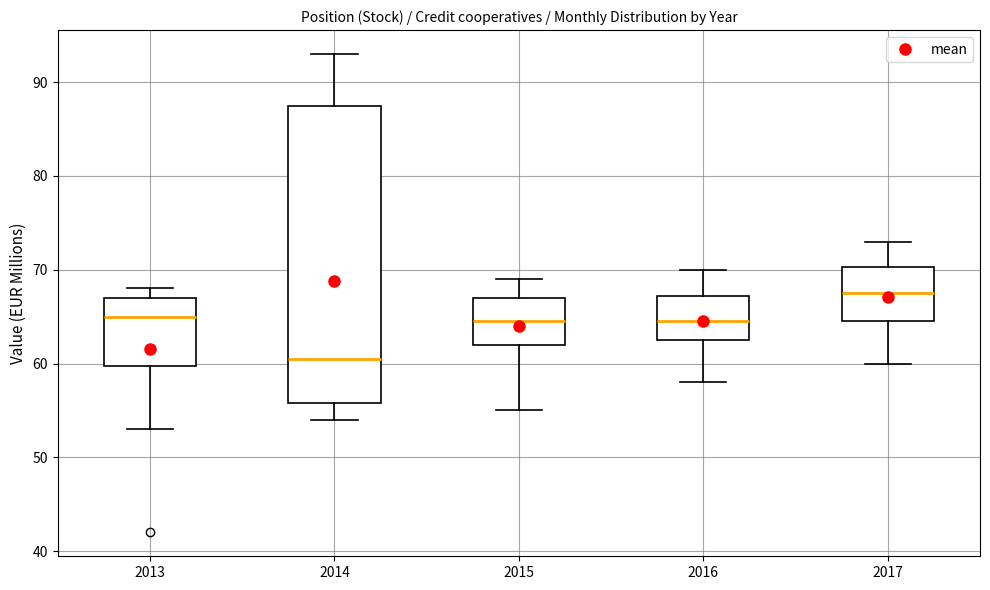

Which box's median line is the lowest?

2014